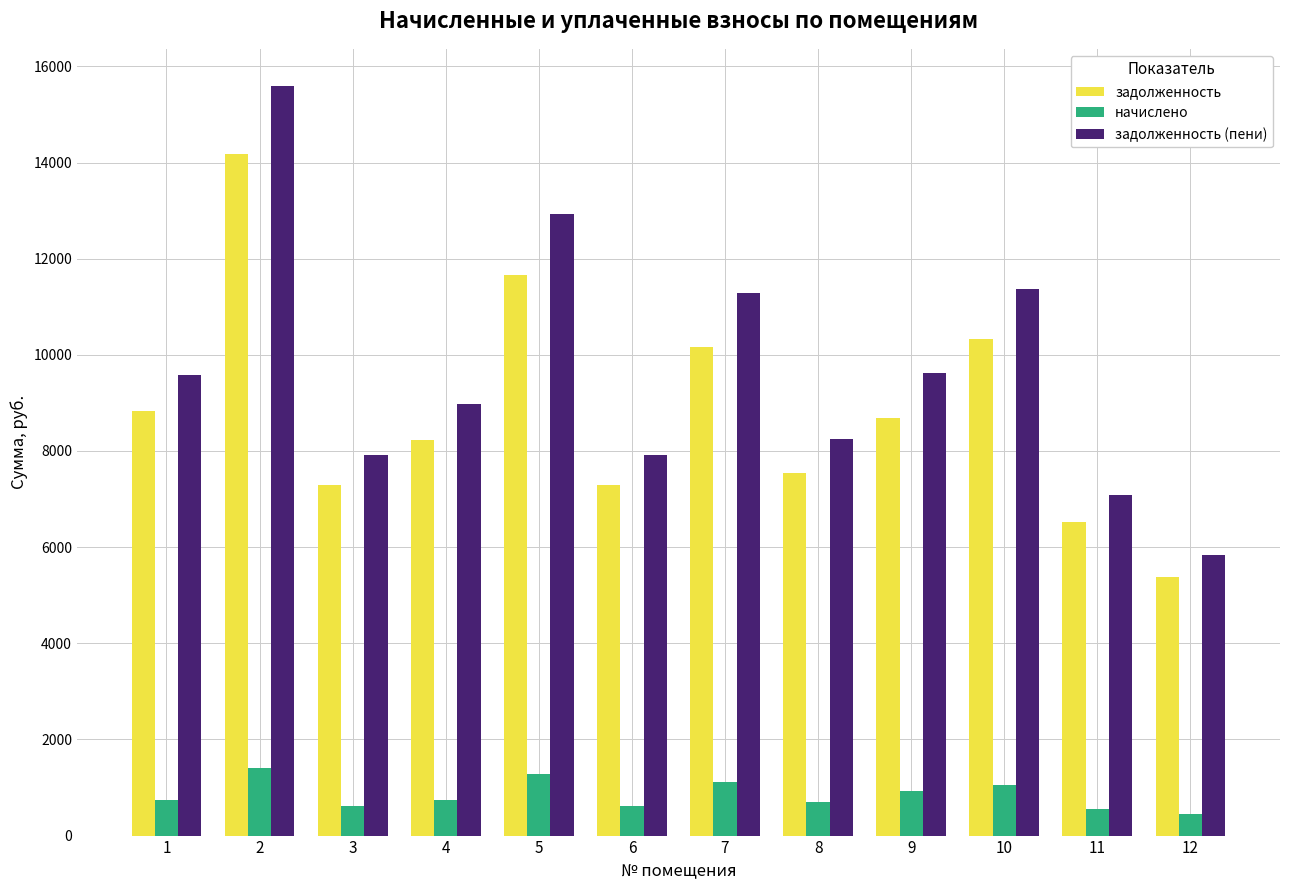

How many data points does each series have?

12